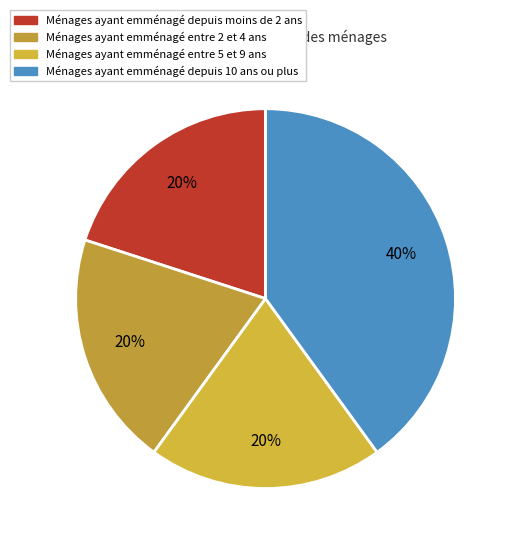

How many segments does this pie chart have?

4